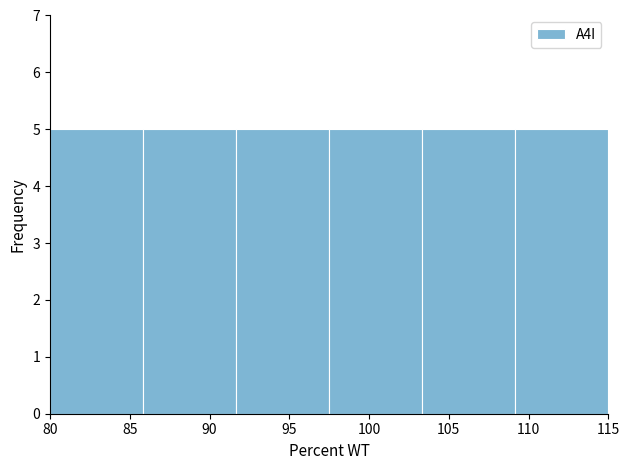

How tall is the bar that spans 86.0 to 91.5 on the x-axis? Neither the bar edges nor the heights are printed on the chart, so give them approximately, as read against the axes.

5